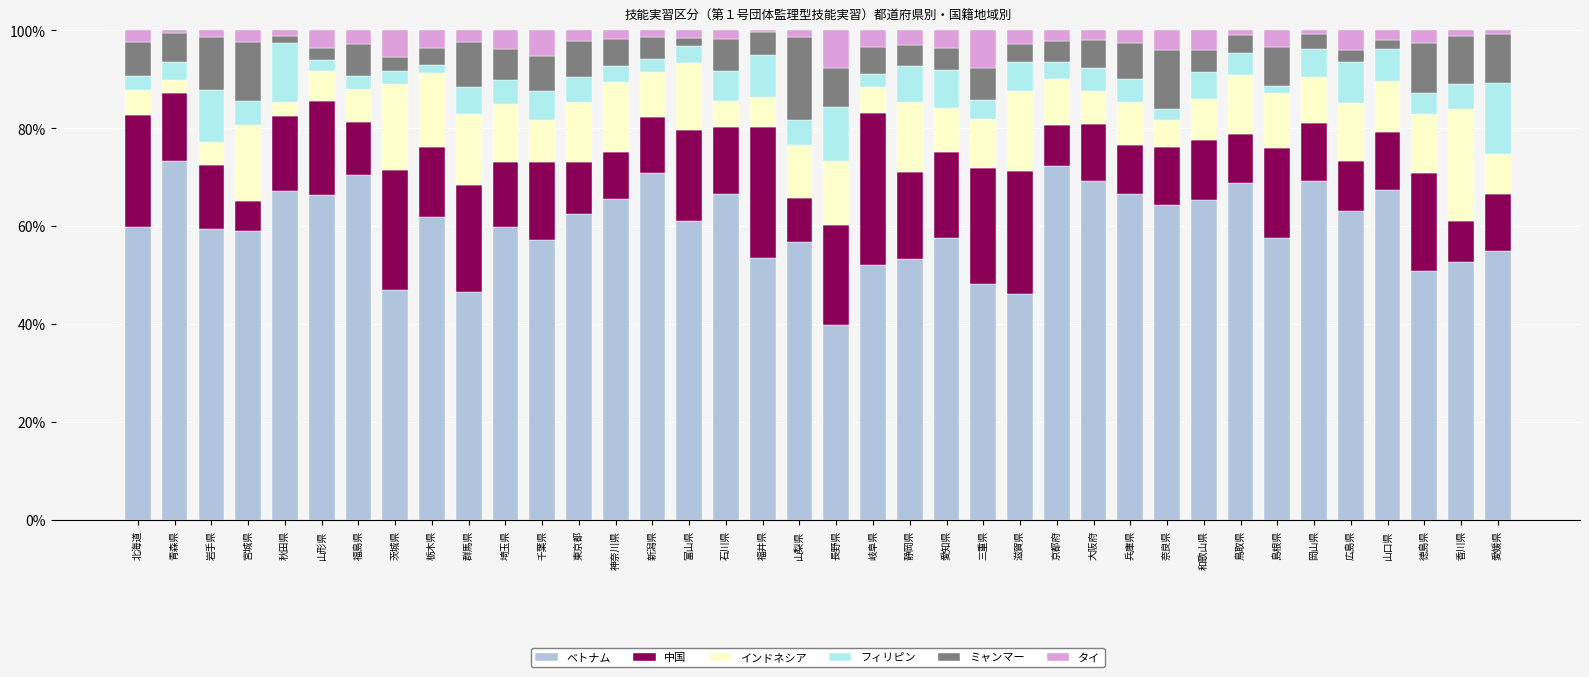

What is the total value across all series at 三重県?

100.0